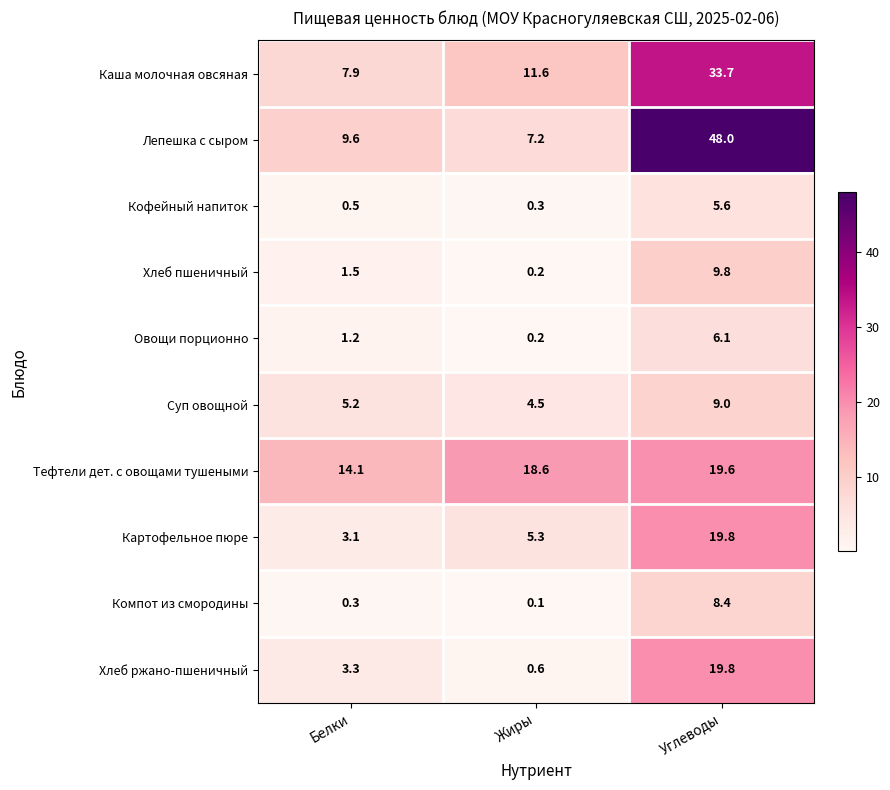

The Компот из смородины series shows 8.4 at Углеводы. True or false?

True